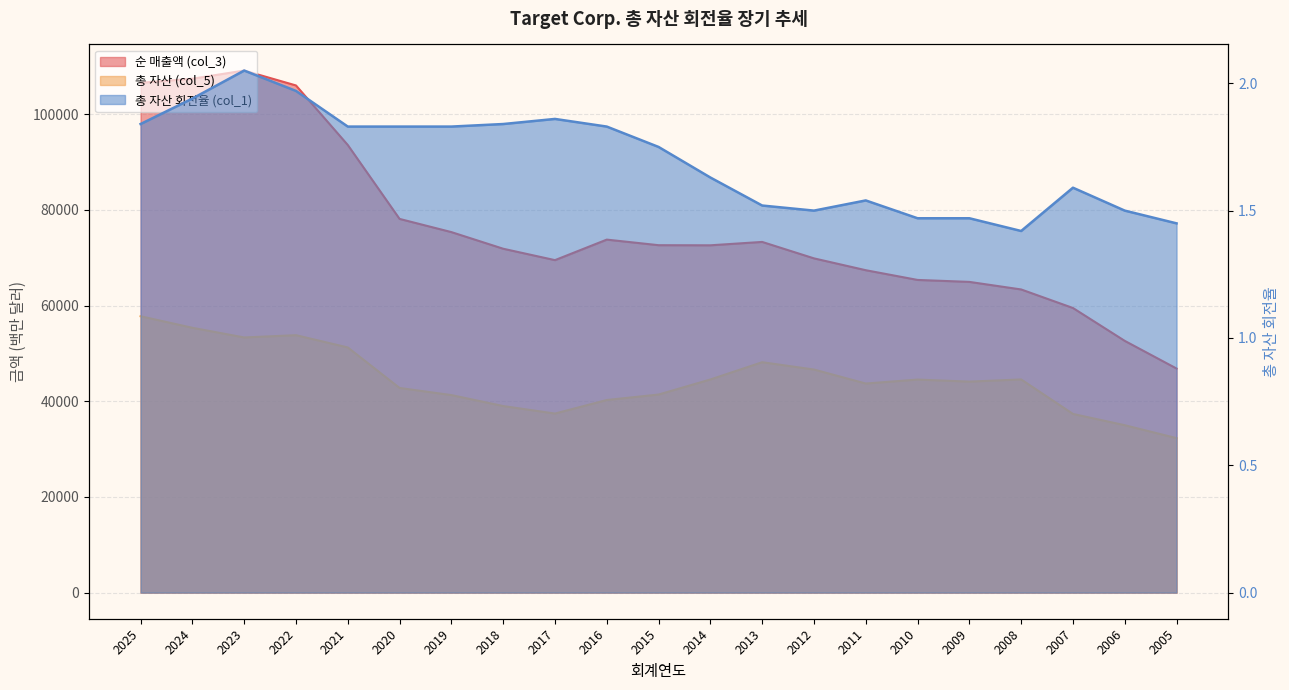

At which category does 총 자산 (col_5) reach its first local valley?

2023